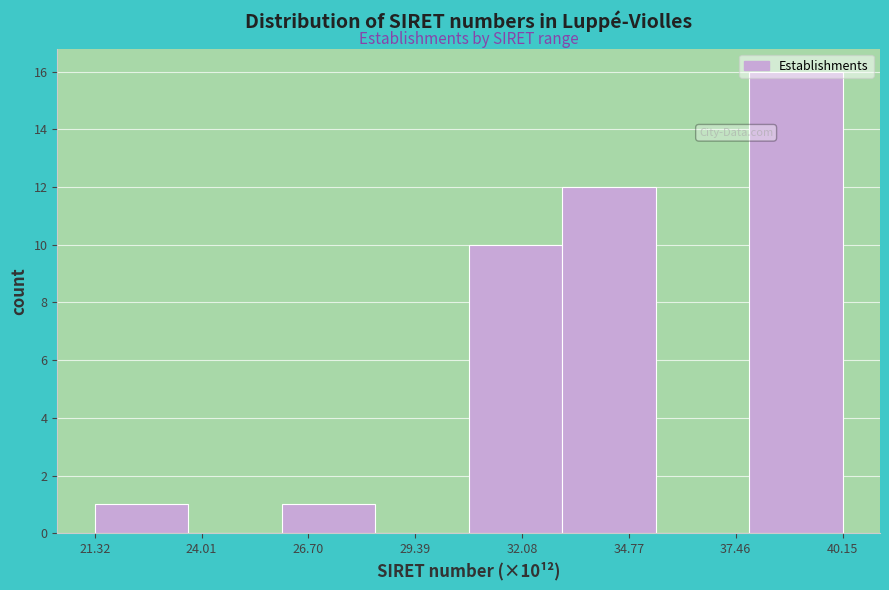

Over which range of the x-axis is the bar tallest?

38.0 to 40.0